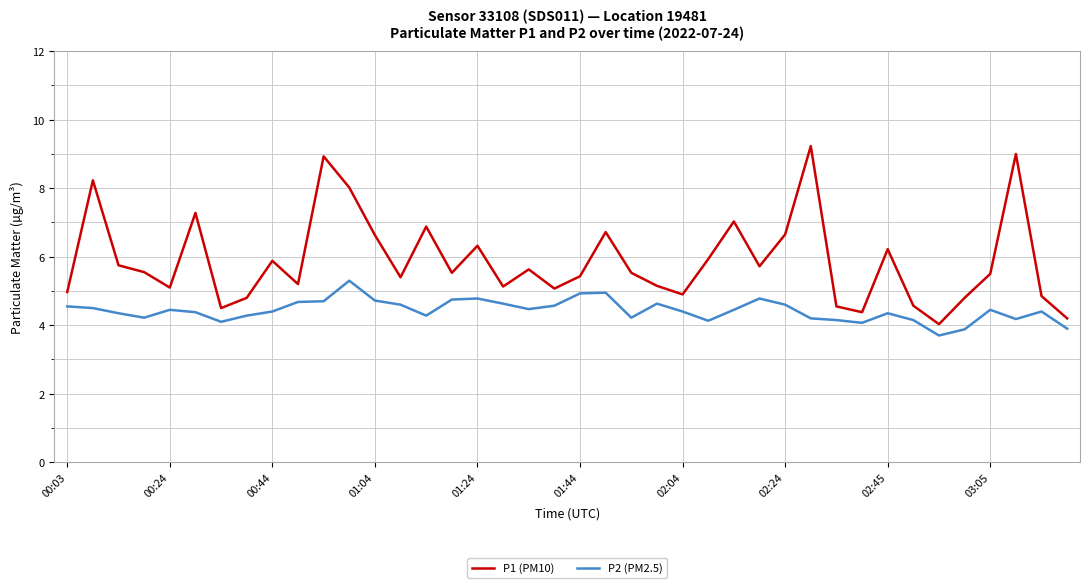

Which series has the widest spread of values?

P1 (PM10)